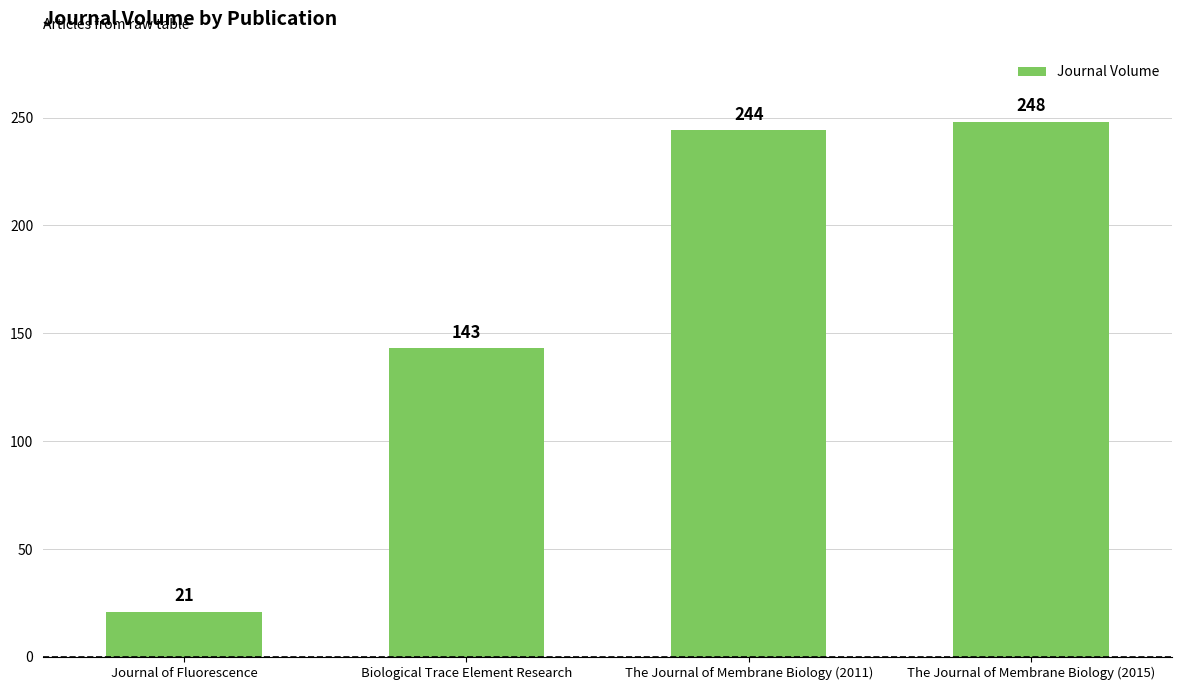

What is the approximate value at The Journal of Membrane Biology (2015), to the nearest 5?

250